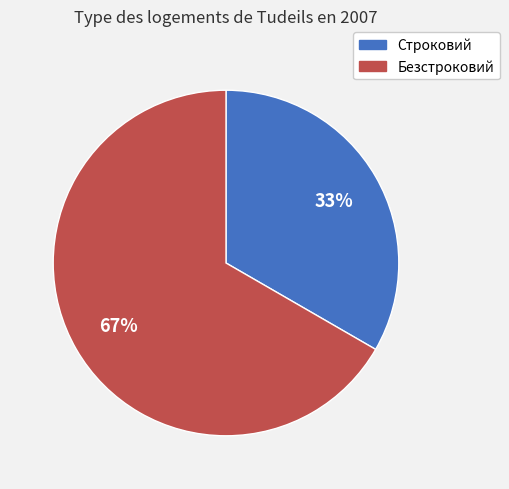

What percentage is the Безстроковий slice, to the nearest percent?

67%